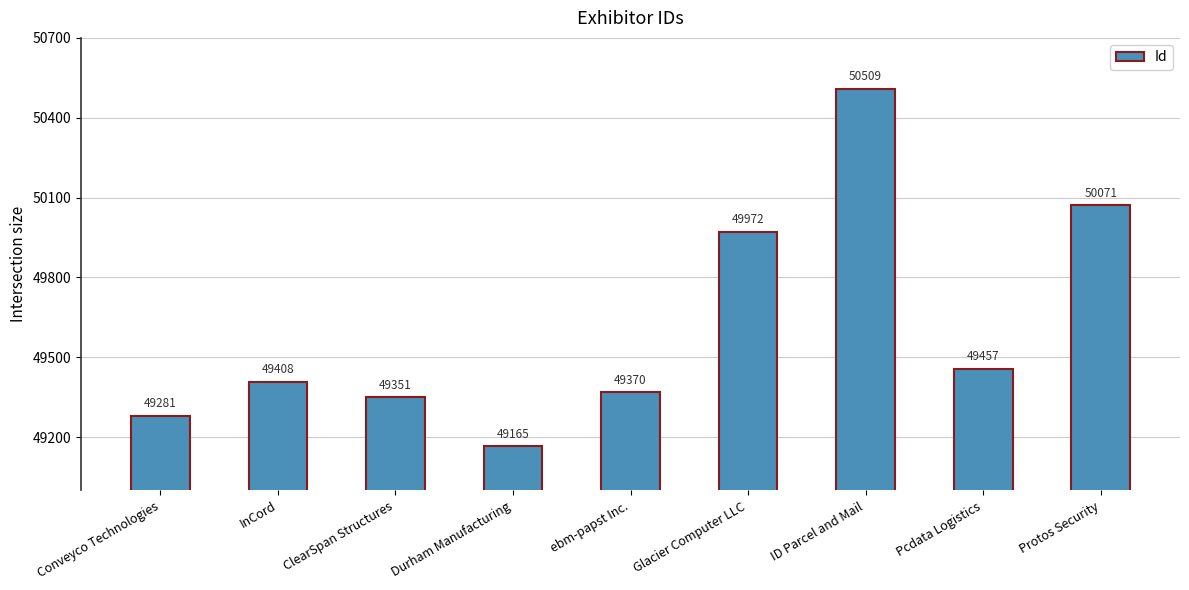

What is the value of the 1st bar from the left?

49281